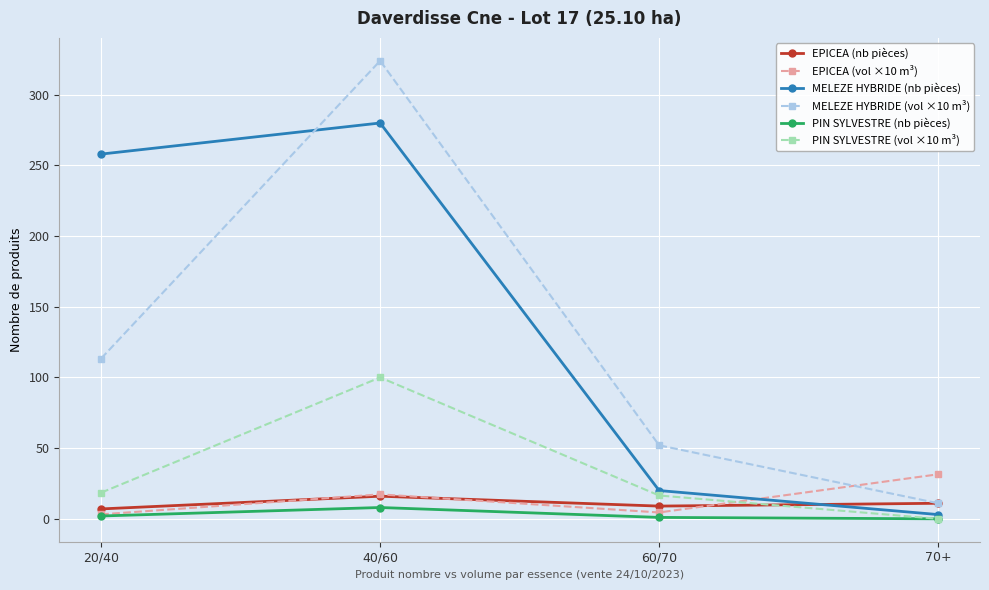

How many intersections are there between PIN SYLVESTRE (vol ×10 m³) and EPICEA (nb pièces)?

1